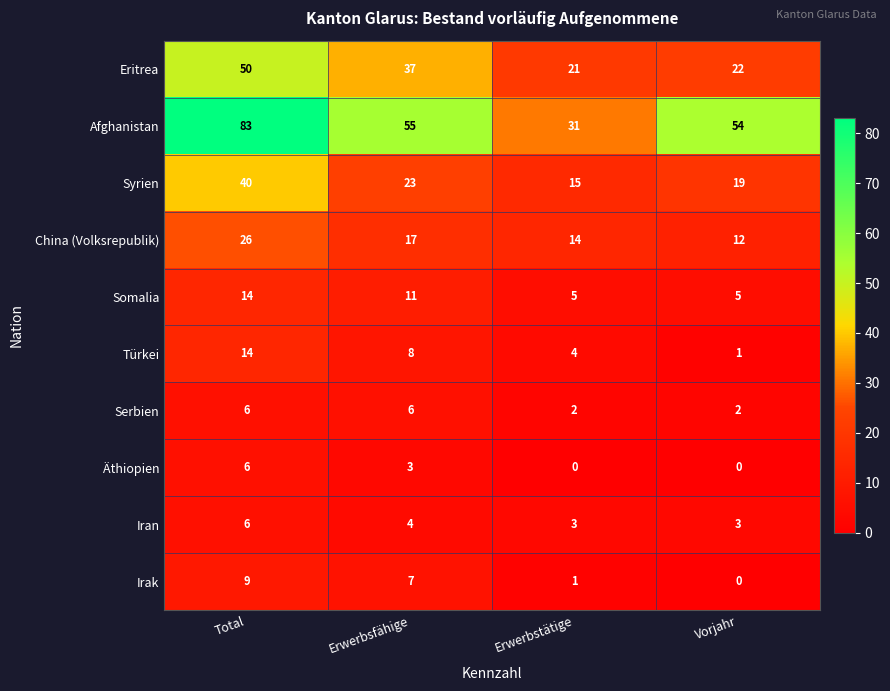

Which series has the largest range (max minus min)?

Afghanistan